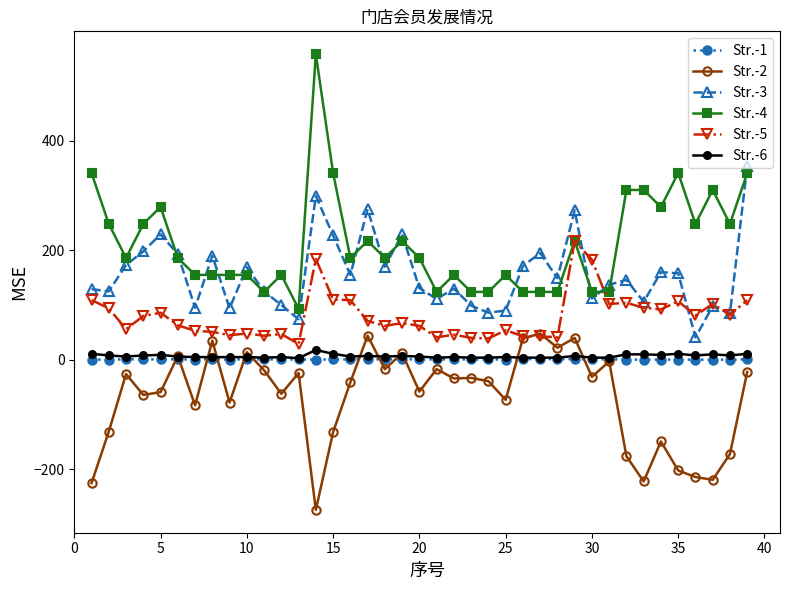

What is the smallest value displayed?

-274.0